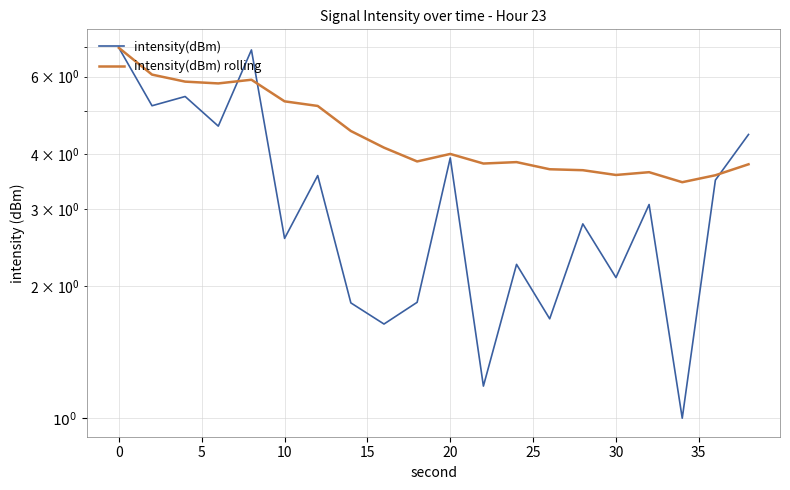

Rank the series by their maximum value, from lowest to highest.

intensity(dBm), intensity(dBm) rolling